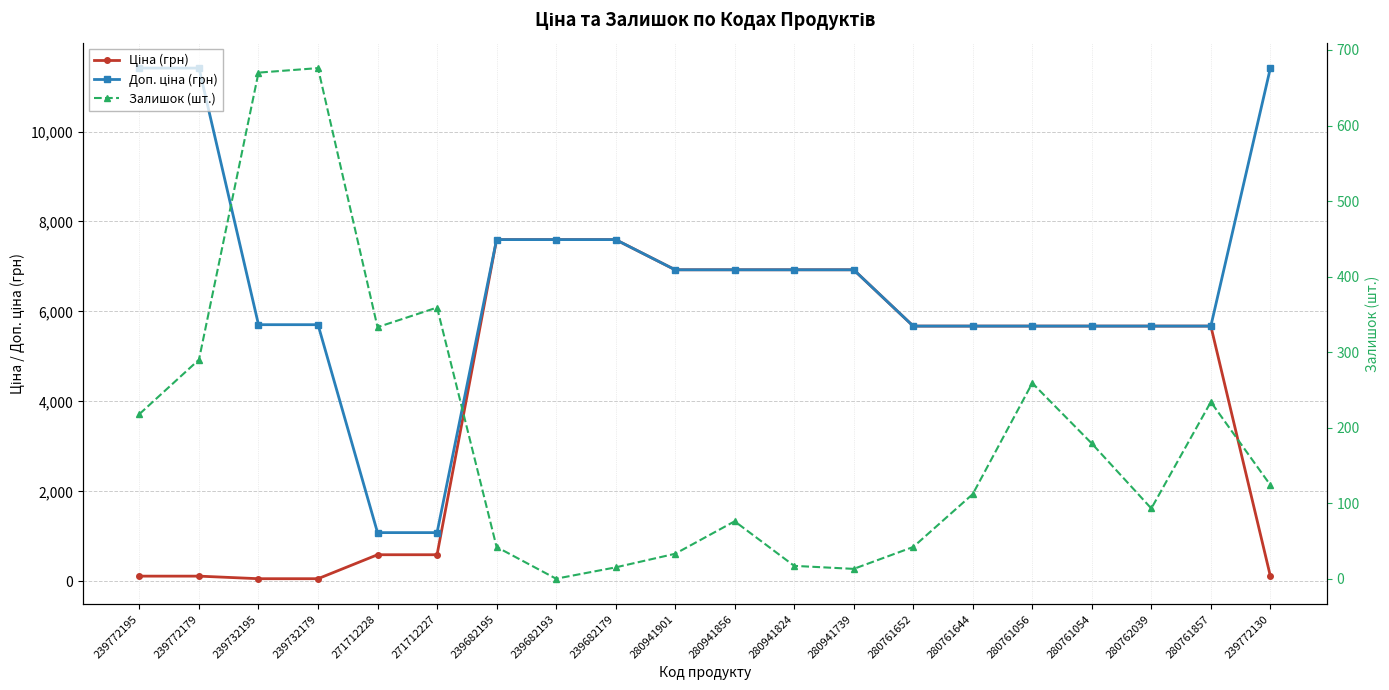

True or false: Доп. ціна (грн) and Залишок (шт.) intersect in this chart.

False